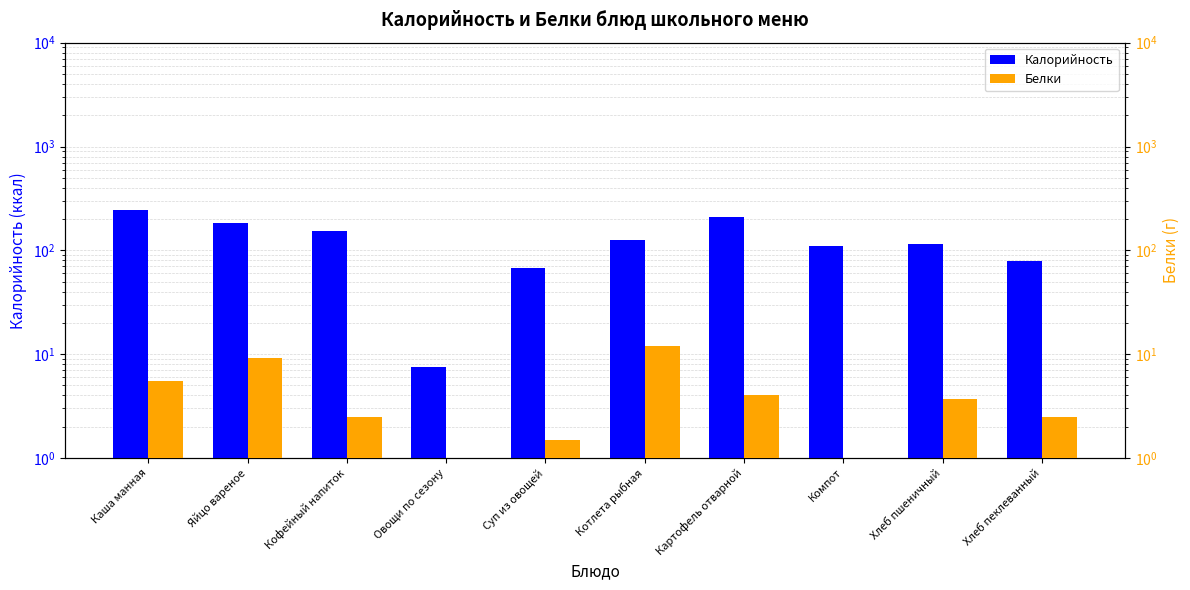

Rank the series by their average value, from highest to lowest.

Калорийность, Белки